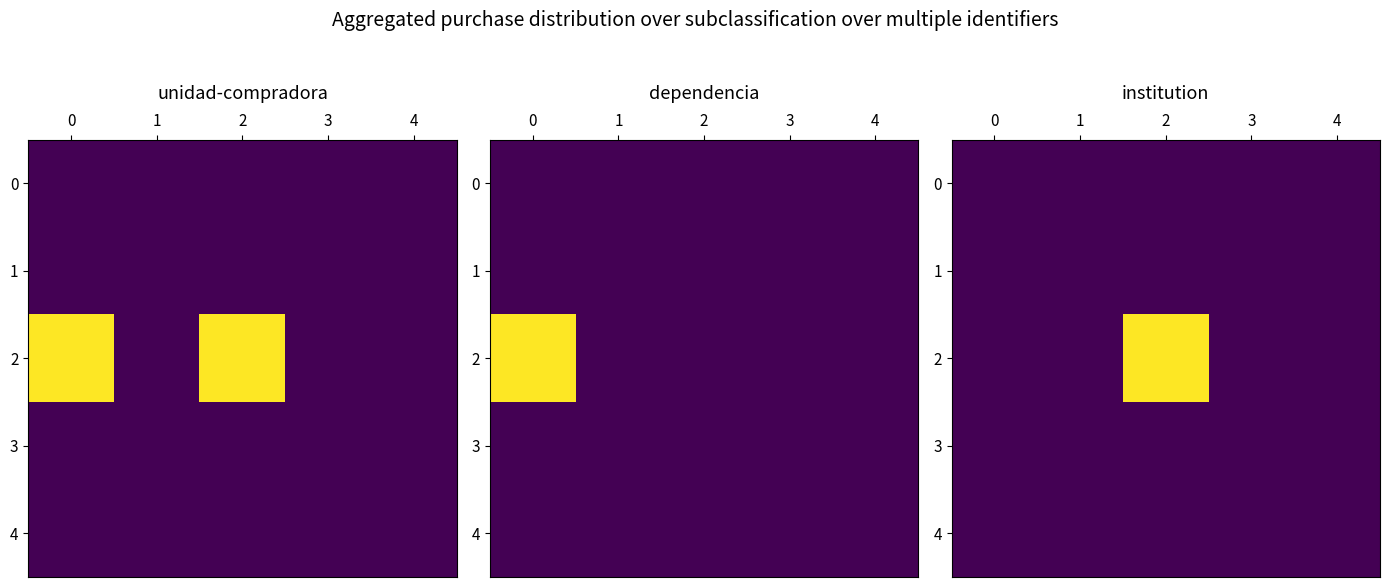

The value of 0 at 3 is 0.0. True or false?

True